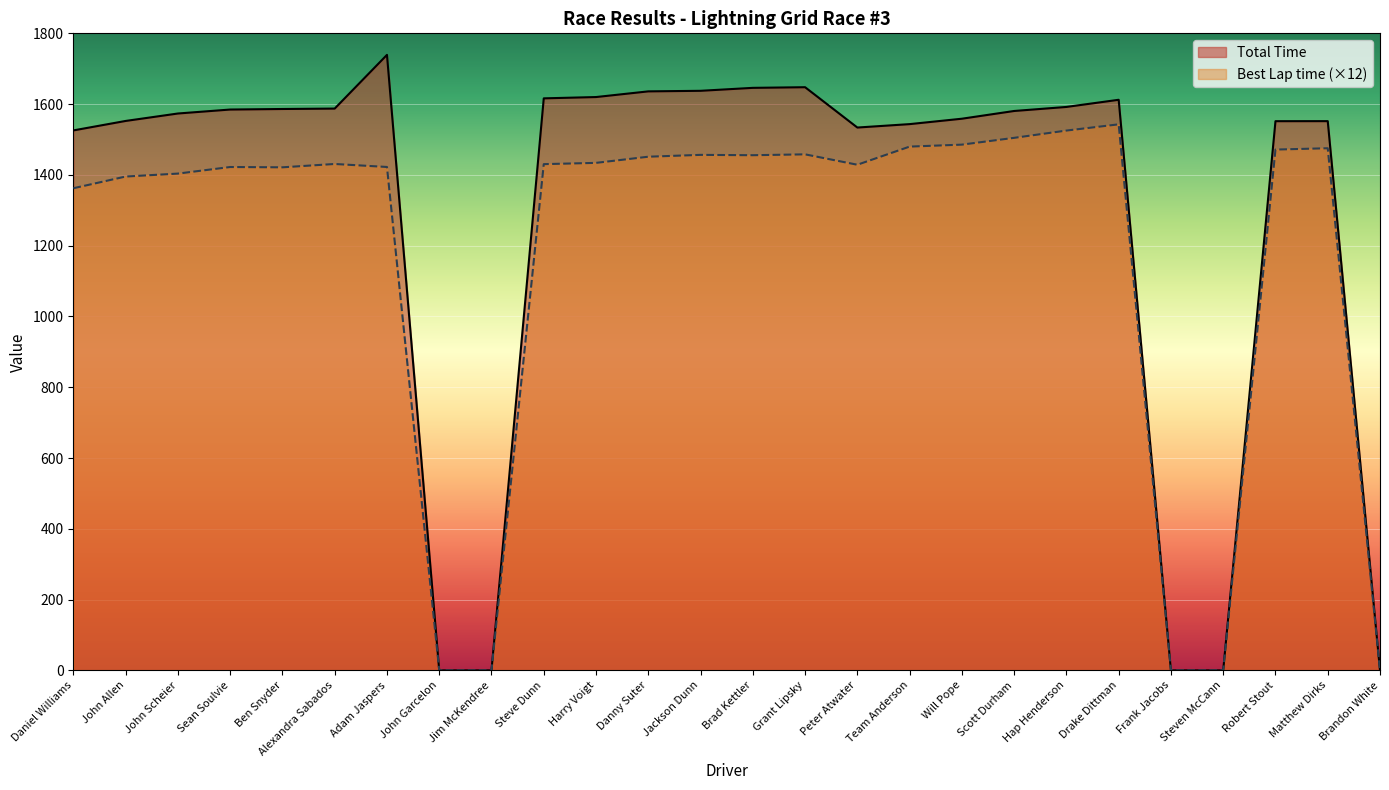

What is the label of the 22nd point from the right?

Ben Snyder